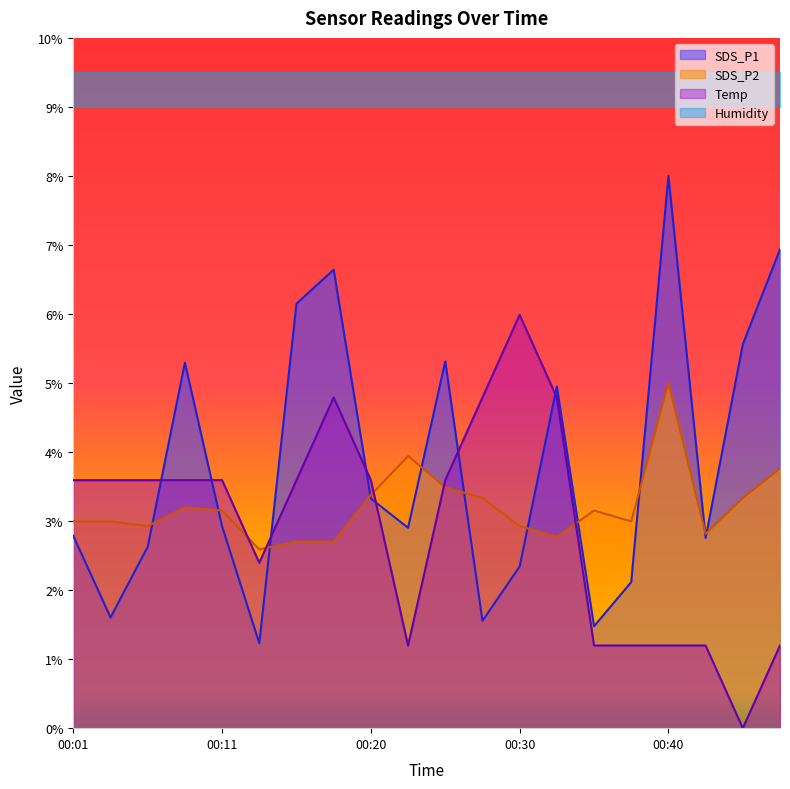

Between 00:03 and 00:28, which series saw the biggest shift?

Temp